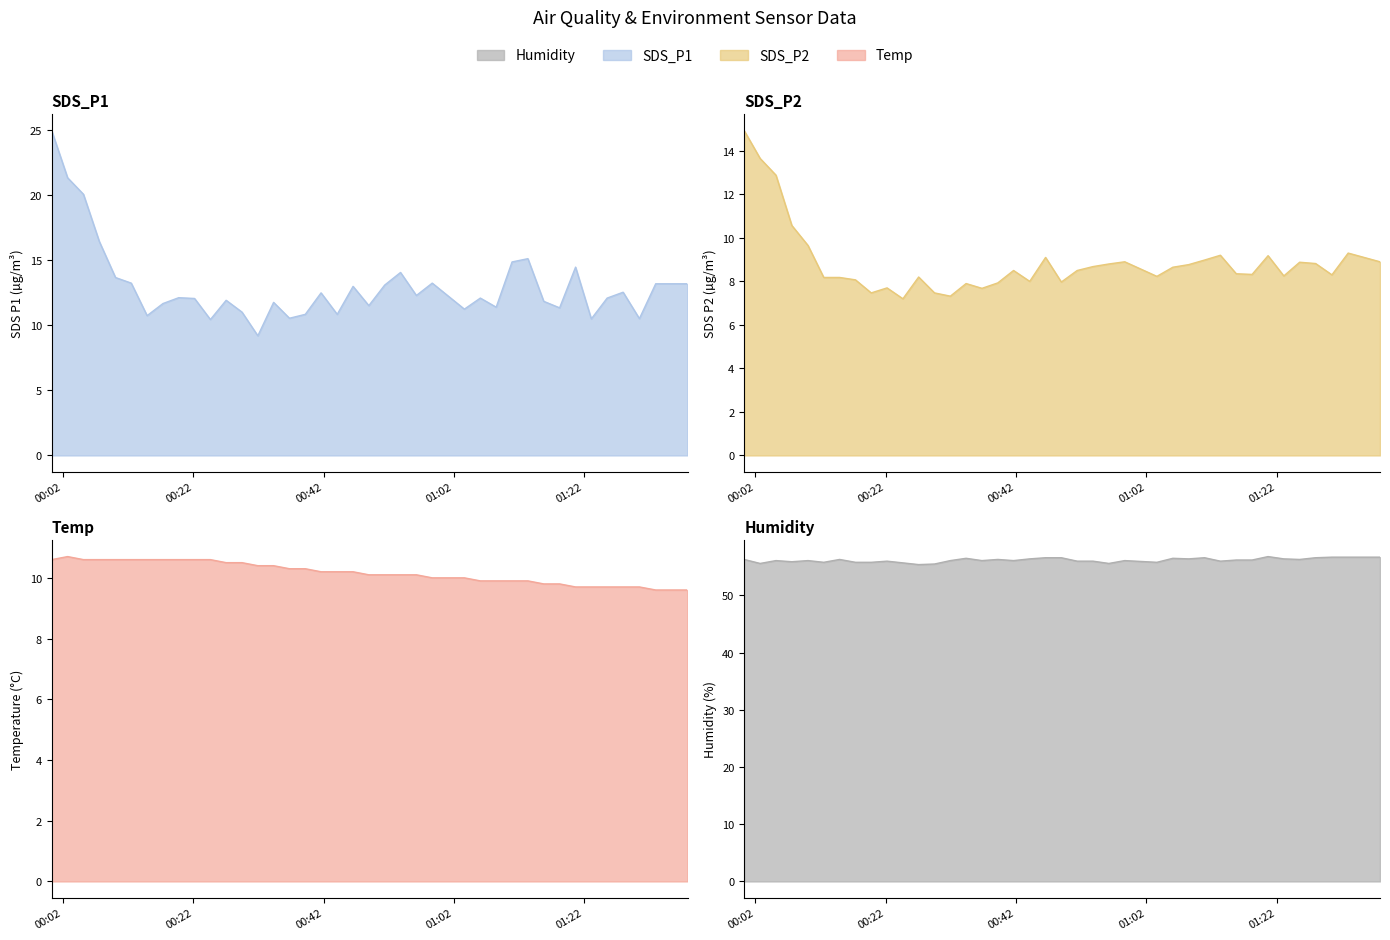

Reading right to left, list all the values displayed in this chart.

SDS_P1: 13.2	13.2	10.5	12.6	12.1	10.5	14.5	11.3	11.8	15.1	14.9	11.4	12.1	11.2	13.2	12.3	14.1	13.1	11.5	13.0	10.8	12.5	10.8	10.6	11.8	9.2	11.0	11.9	10.4	12.1	12.1	11.7	10.8	13.2	13.7	16.4	20.1	21.4	25.0
SDS_P2: 8.9	9.3	8.3	8.8	8.9	8.2	9.2	8.3	8.3	9.2	9.0	8.8	8.7	8.2	8.9	8.8	8.7	8.5	8.0	9.1	8.0	8.5	7.9	7.7	7.9	7.3	7.5	8.2	7.2	7.7	7.5	8.1	8.2	8.2	9.7	10.6	12.9	13.7	14.9
Temp: 9.6	9.6	9.7	9.7	9.7	9.7	9.7	9.8	9.8	9.9	9.9	9.9	9.9	10.0	10.0	10.1	10.1	10.1	10.1	10.2	10.2	10.2	10.3	10.3	10.4	10.4	10.5	10.5	10.6	10.6	10.6	10.6	10.6	10.6	10.6	10.6	10.6	10.7	10.6
Humidity: 56.7	56.7	56.7	56.6	56.3	56.4	56.8	56.2	56.2	56.0	56.6	56.4	56.5	55.8	56.1	55.6	56.0	56.0	56.6	56.6	56.4	56.1	56.3	56.1	56.5	56.1	55.5	55.4	55.7	56.0	55.8	55.8	56.3	55.8	56.1	55.9	56.1	55.6	56.3